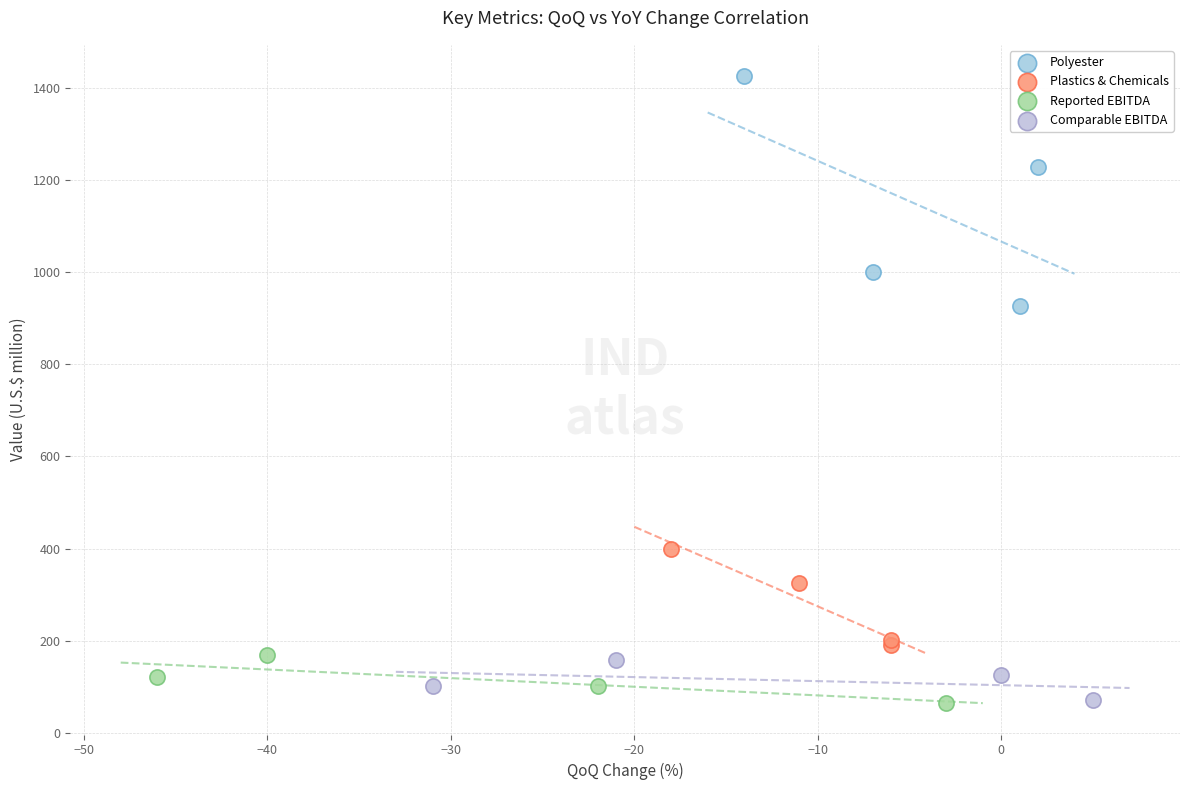

Which series has the widest spread of Y values?

Polyester